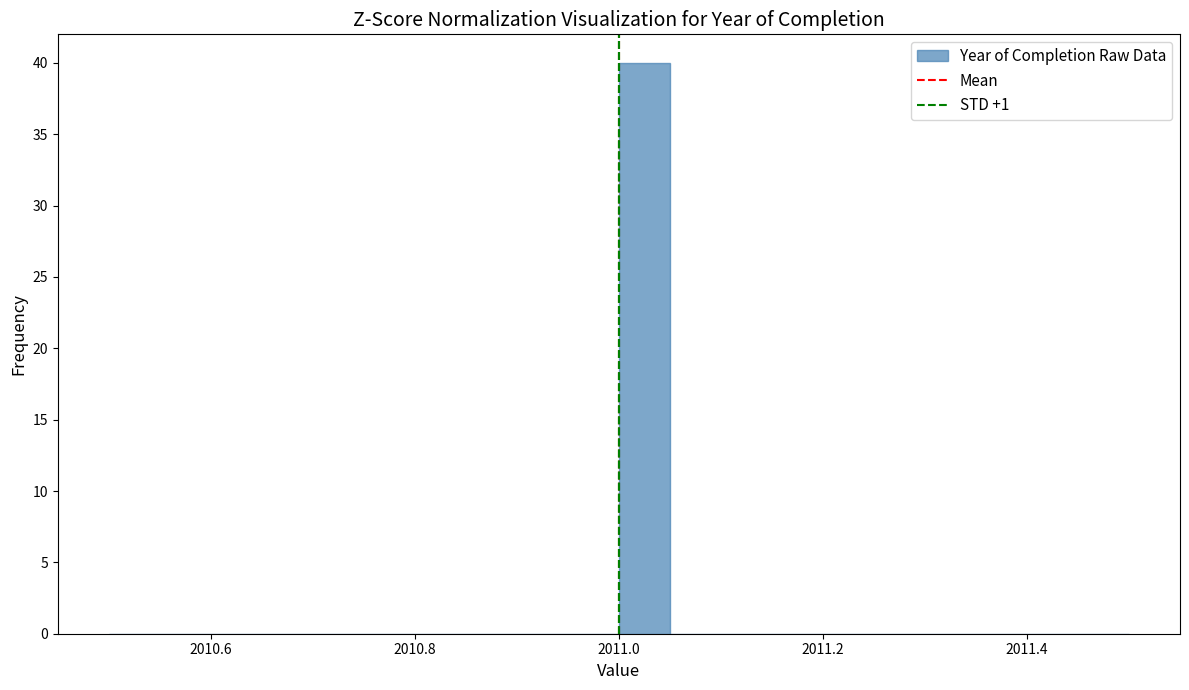

Read against the x-axis, roughly where is the centre of the tallest bar?

2011.02